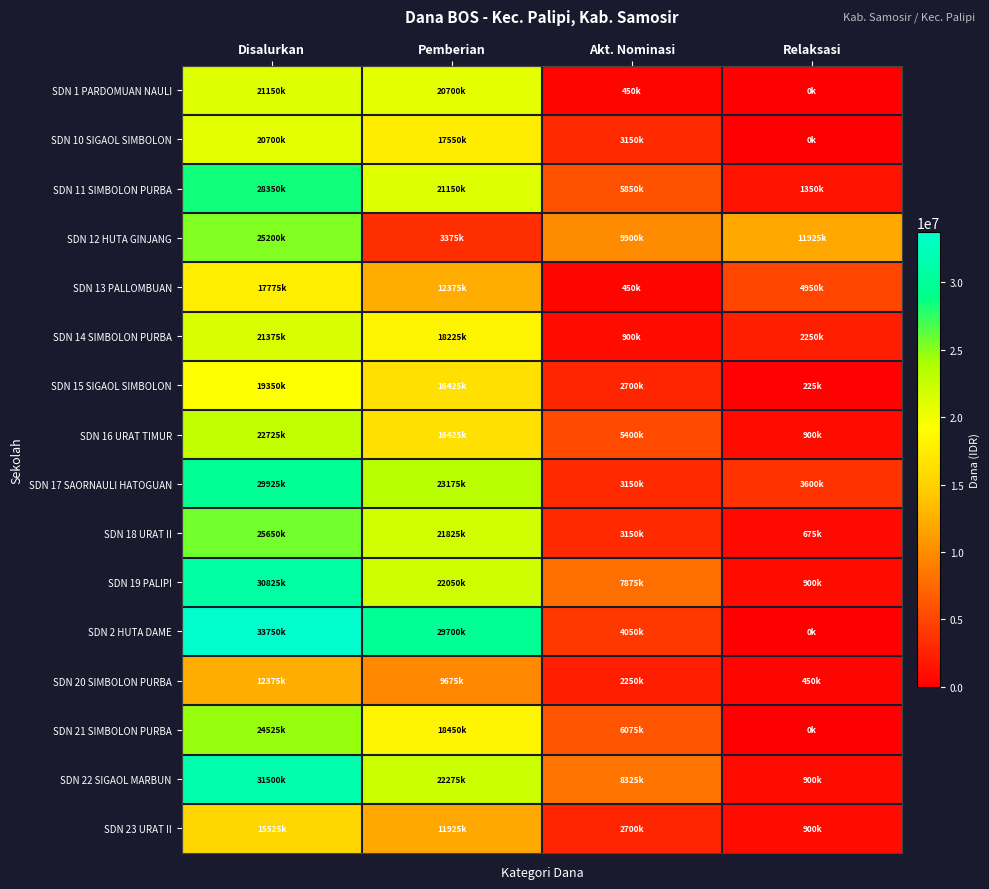

Reading left to right, transcribe all the data shown in this chart.

SDN 1 PARDOMUAN NAULI: Disalurkan=21150000	Pemberian=20700000	Akt. Nominasi=450000	Relaksasi=0
SDN 10 SIGAOL SIMBOLON: Disalurkan=20700000	Pemberian=17550000	Akt. Nominasi=3150000	Relaksasi=0
SDN 11 SIMBOLON PURBA: Disalurkan=28350000	Pemberian=21150000	Akt. Nominasi=5850000	Relaksasi=1350000
SDN 12 HUTA GINJANG: Disalurkan=25200000	Pemberian=3375000	Akt. Nominasi=9900000	Relaksasi=11925000
SDN 13 PALLOMBUAN: Disalurkan=17775000	Pemberian=12375000	Akt. Nominasi=450000	Relaksasi=4950000
SDN 14 SIMBOLON PURBA: Disalurkan=21375000	Pemberian=18225000	Akt. Nominasi=900000	Relaksasi=2250000
SDN 15 SIGAOL SIMBOLON: Disalurkan=19350000	Pemberian=16425000	Akt. Nominasi=2700000	Relaksasi=225000
SDN 16 URAT TIMUR: Disalurkan=22725000	Pemberian=16425000	Akt. Nominasi=5400000	Relaksasi=900000
SDN 17 SAORNAULI HATOGUAN: Disalurkan=29925000	Pemberian=23175000	Akt. Nominasi=3150000	Relaksasi=3600000
SDN 18 URAT II: Disalurkan=25650000	Pemberian=21825000	Akt. Nominasi=3150000	Relaksasi=675000
SDN 19 PALIPI: Disalurkan=30825000	Pemberian=22050000	Akt. Nominasi=7875000	Relaksasi=900000
SDN 2 HUTA DAME: Disalurkan=33750000	Pemberian=29700000	Akt. Nominasi=4050000	Relaksasi=0
SDN 20 SIMBOLON PURBA: Disalurkan=12375000	Pemberian=9675000	Akt. Nominasi=2250000	Relaksasi=450000
SDN 21 SIMBOLON PURBA: Disalurkan=24525000	Pemberian=18450000	Akt. Nominasi=6075000	Relaksasi=0
SDN 22 SIGAOL MARBUN: Disalurkan=31500000	Pemberian=22275000	Akt. Nominasi=8325000	Relaksasi=900000
SDN 23 URAT II: Disalurkan=15525000	Pemberian=11925000	Akt. Nominasi=2700000	Relaksasi=900000